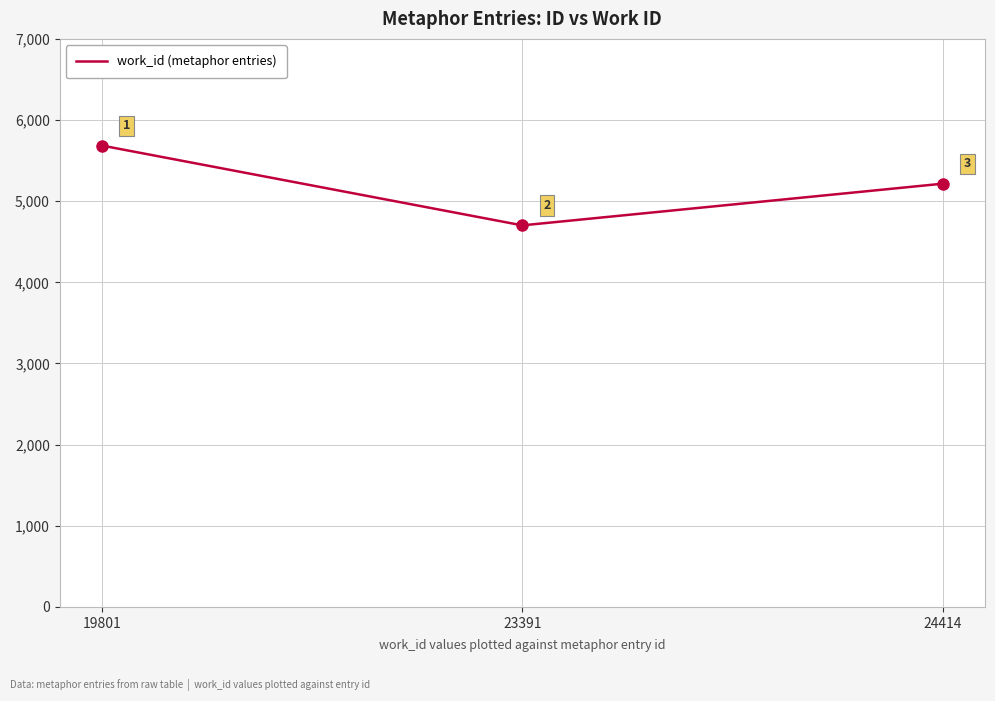

Rank the categories by value from highest to lowest.

19801, 24414, 23391